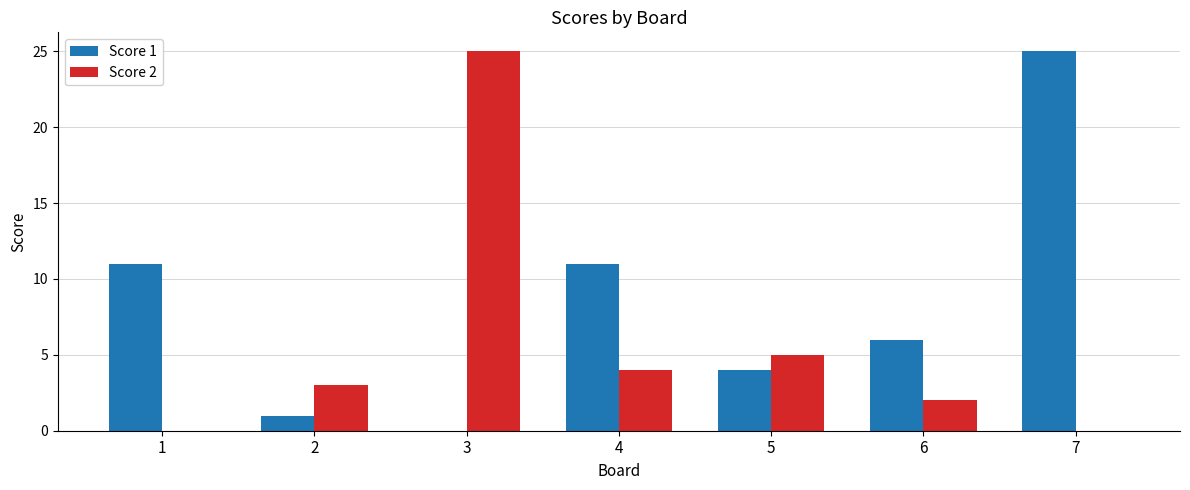

Reading right to left, extract all data points from this chart.

Score 1: 25	6	4	11	0	1	11
Score 2: 0	2	5	4	25	3	0